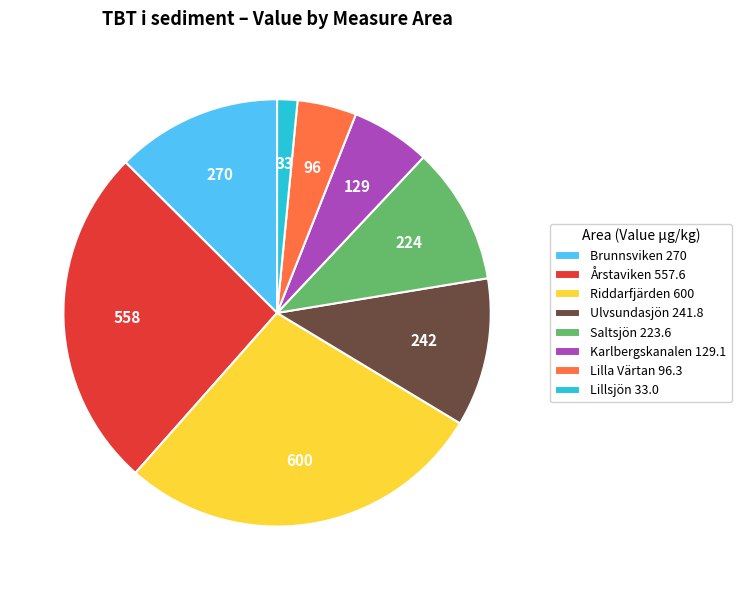

Rank the categories by value from highest to lowest.

Riddarfjärden 600, Årstaviken 557.6, Brunnsviken 270, Ulvsundasjön 241.8, Saltsjön 223.6, Karlbergskanalen 129.1, Lilla Värtan 96.3, Lillsjön 33.0